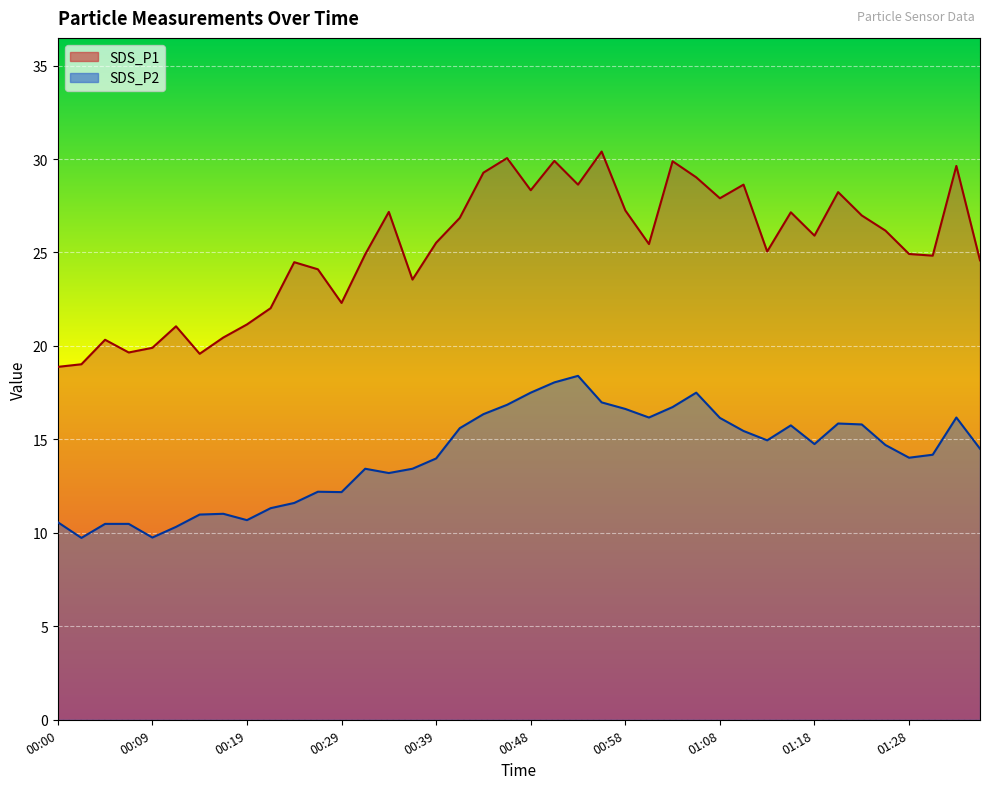

Reading left to right, list all the values displayed in this chart.

SDS_P1: 00:00=18.9	00:02=19.0	00:05=20.3	00:07=19.6	00:09=19.9	00:12=21.1	00:14=19.6	00:17=20.4	00:19=21.1	00:22=22.0	00:24=24.5	00:26=24.1	00:29=22.3	00:31=24.9	00:34=27.2	00:36=23.6	00:39=25.5	00:41=26.9	00:43=29.3	00:46=30.1	00:48=28.3	00:51=29.9	00:53=28.6	00:56=30.4	00:58=27.2	01:01=25.4	01:03=29.9	01:05=29.0	01:08=27.9	01:11=28.6	01:13=25.1	01:15=27.1	01:18=25.9	01:20=28.2	01:23=27.0	01:25=26.2	01:28=24.9	01:30=24.8	01:33=29.6	01:35=24.6
SDS_P2: 00:00=10.6	00:02=9.7	00:05=10.5	00:07=10.5	00:09=9.8	00:12=10.3	00:14=11.0	00:17=11.0	00:19=10.7	00:22=11.3	00:24=11.6	00:26=12.2	00:29=12.2	00:31=13.4	00:34=13.2	00:36=13.4	00:39=14.0	00:41=15.6	00:43=16.4	00:46=16.9	00:48=17.5	00:51=18.1	00:53=18.4	00:56=17.0	00:58=16.6	01:01=16.2	01:03=16.7	01:05=17.5	01:08=16.1	01:11=15.4	01:13=14.9	01:15=15.8	01:18=14.8	01:20=15.8	01:23=15.8	01:25=14.7	01:28=14.0	01:30=14.2	01:33=16.2	01:35=14.5